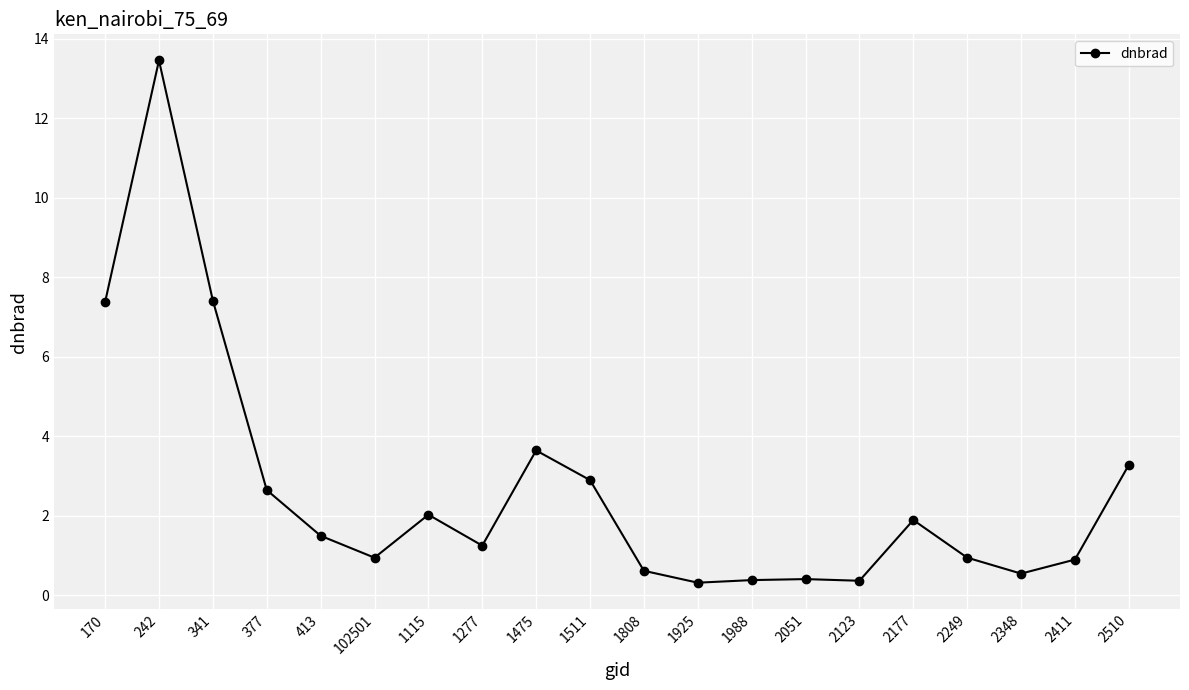

What is the sum of the values at 2249 and 1925?

1.3